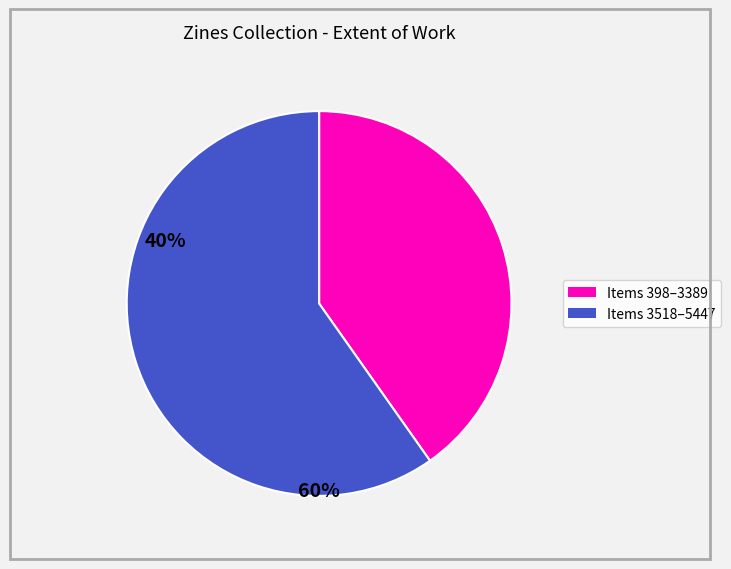

Is there a majority slice in this chart?

Yes